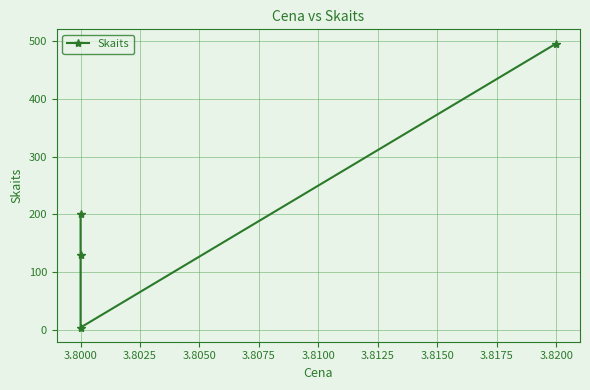

What is the sum of all values?

831